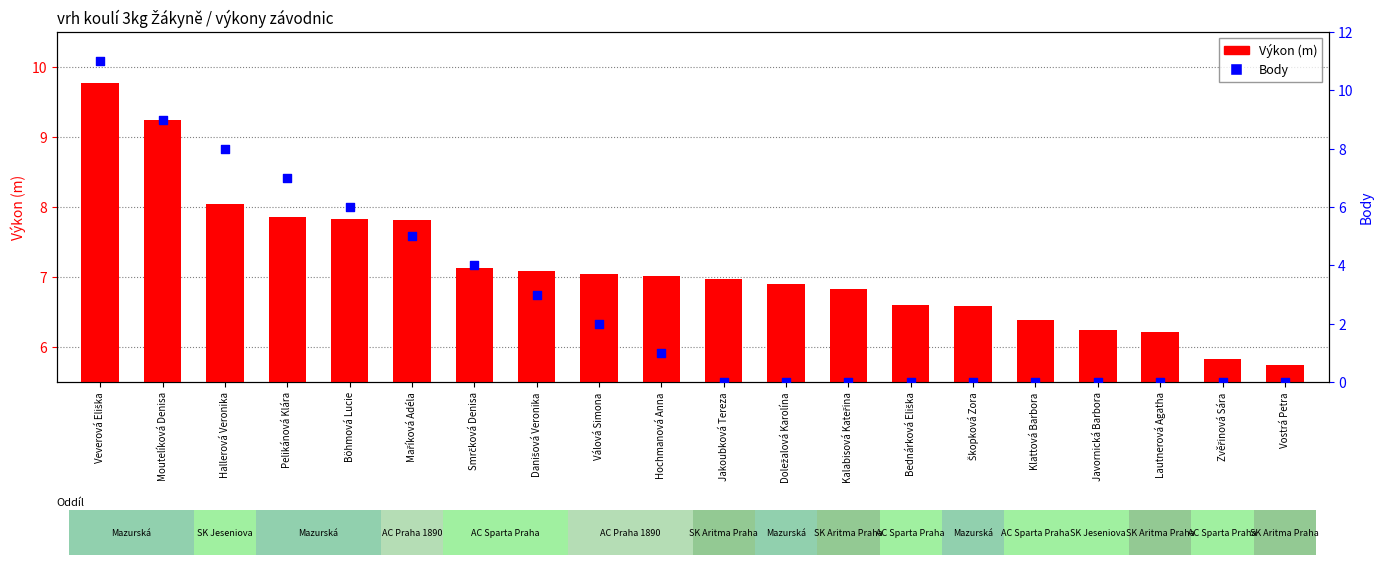

What is the total value across all series at Válová Simona?

9.0